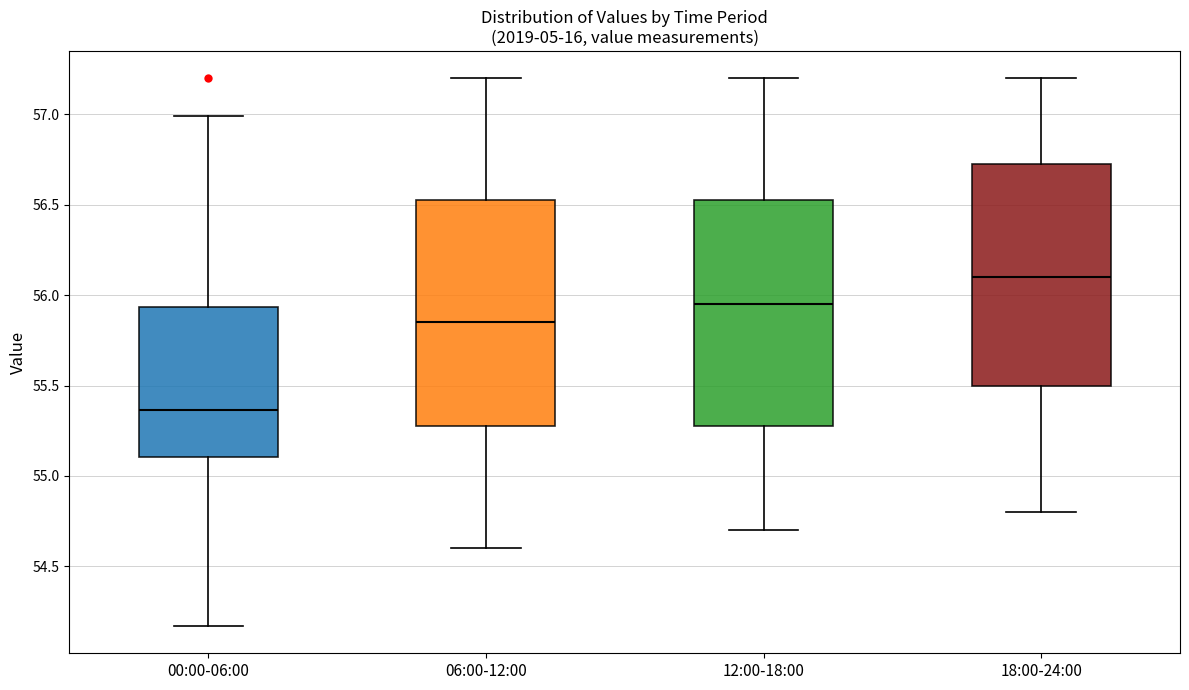

Reading left to right, read every box against the y-axis: the position of its median line, the range the box covers, and the ends of its whiskers. The values are not printed on the chart, so give them approximately, as read against the axis.

00:00-06:00: median 55.35, box 55.10 to 55.95, whiskers 54.15 to 57.00
06:00-12:00: median 55.85, box 55.30 to 56.55, whiskers 54.60 to 57.20
12:00-18:00: median 55.95, box 55.30 to 56.55, whiskers 54.70 to 57.20
18:00-24:00: median 56.10, box 55.50 to 56.75, whiskers 54.80 to 57.20